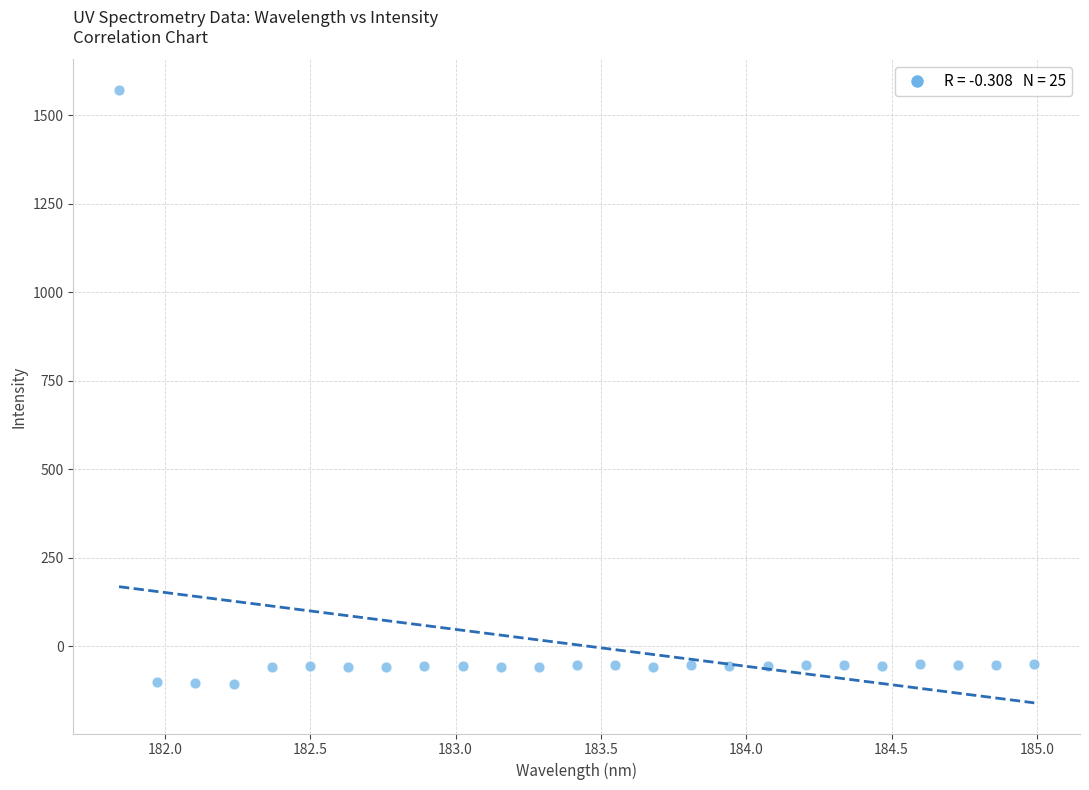

What is the range of Y values (max minus min)?

1678.6